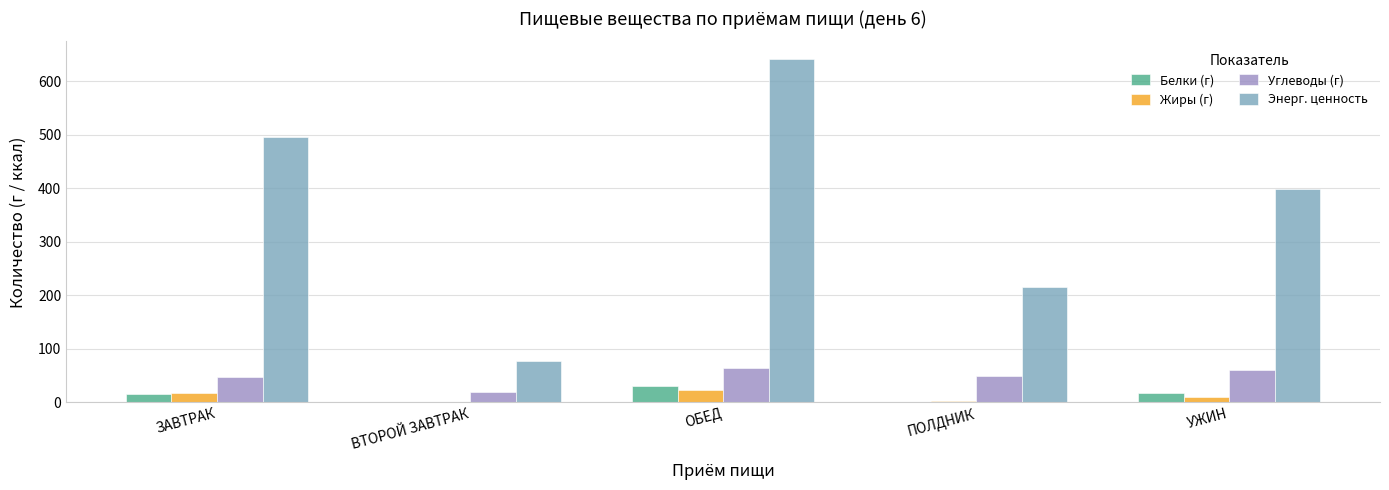

At which category does the chart reach its peak across all series?

ОБЕД